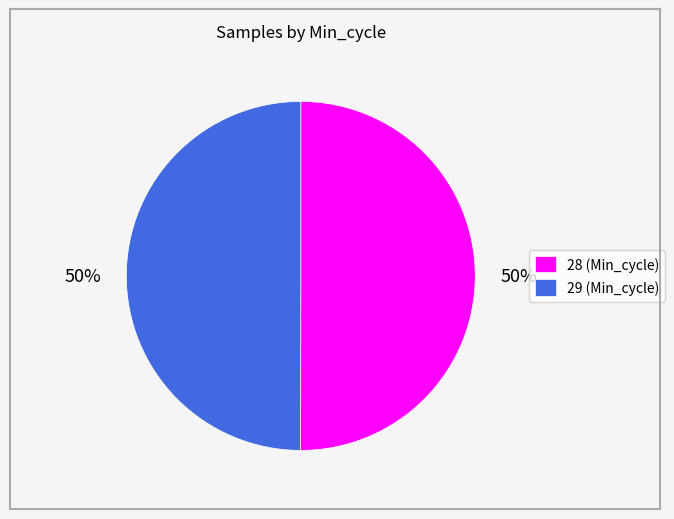

To the nearest percent, what is the average slice percentage?

50%